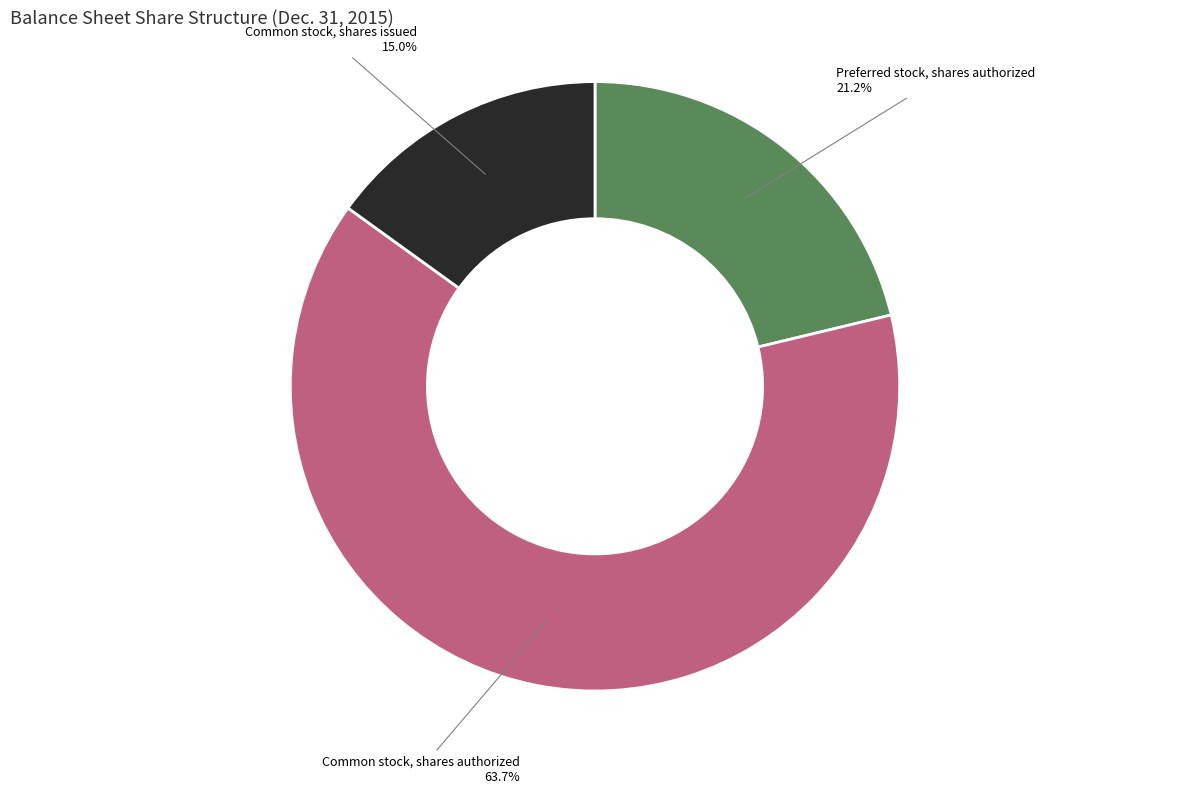

Is there a majority slice in this chart?

Yes